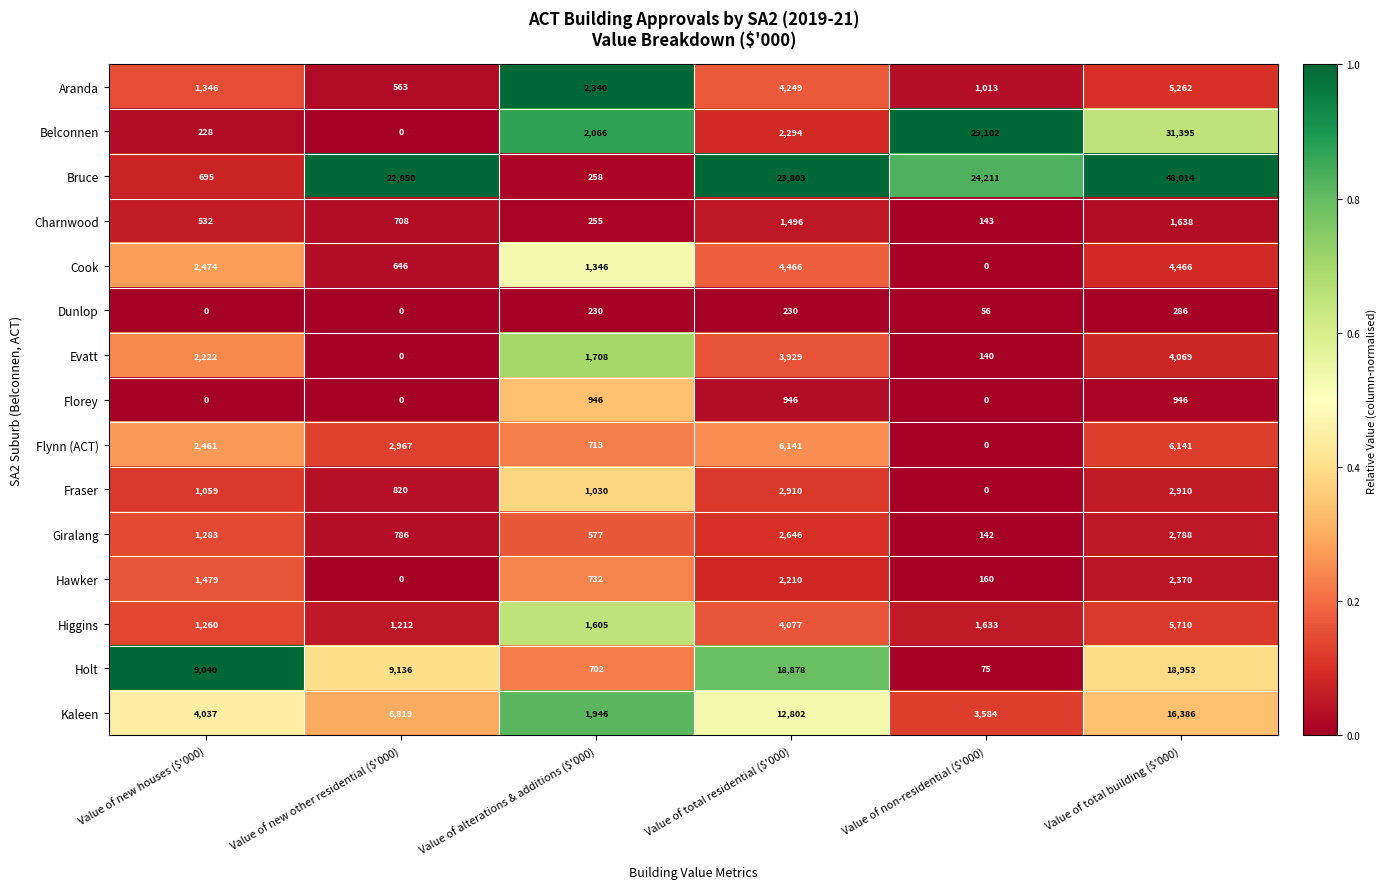

What is the sum of all Dunlop values?

802